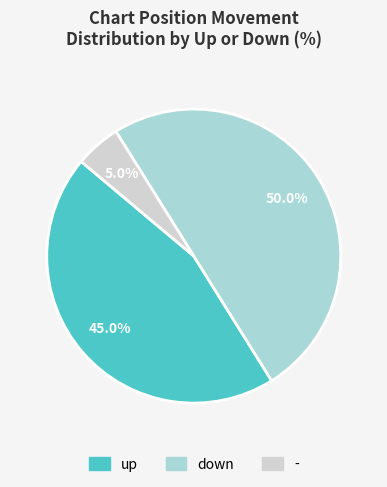

Approximately how many times larger is the value at - compared to down?

0.1